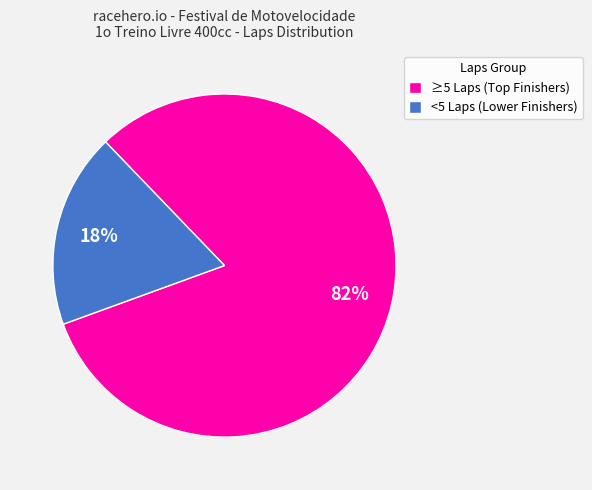

Which slice is the smallest?

<5 Laps (Lower Finishers)